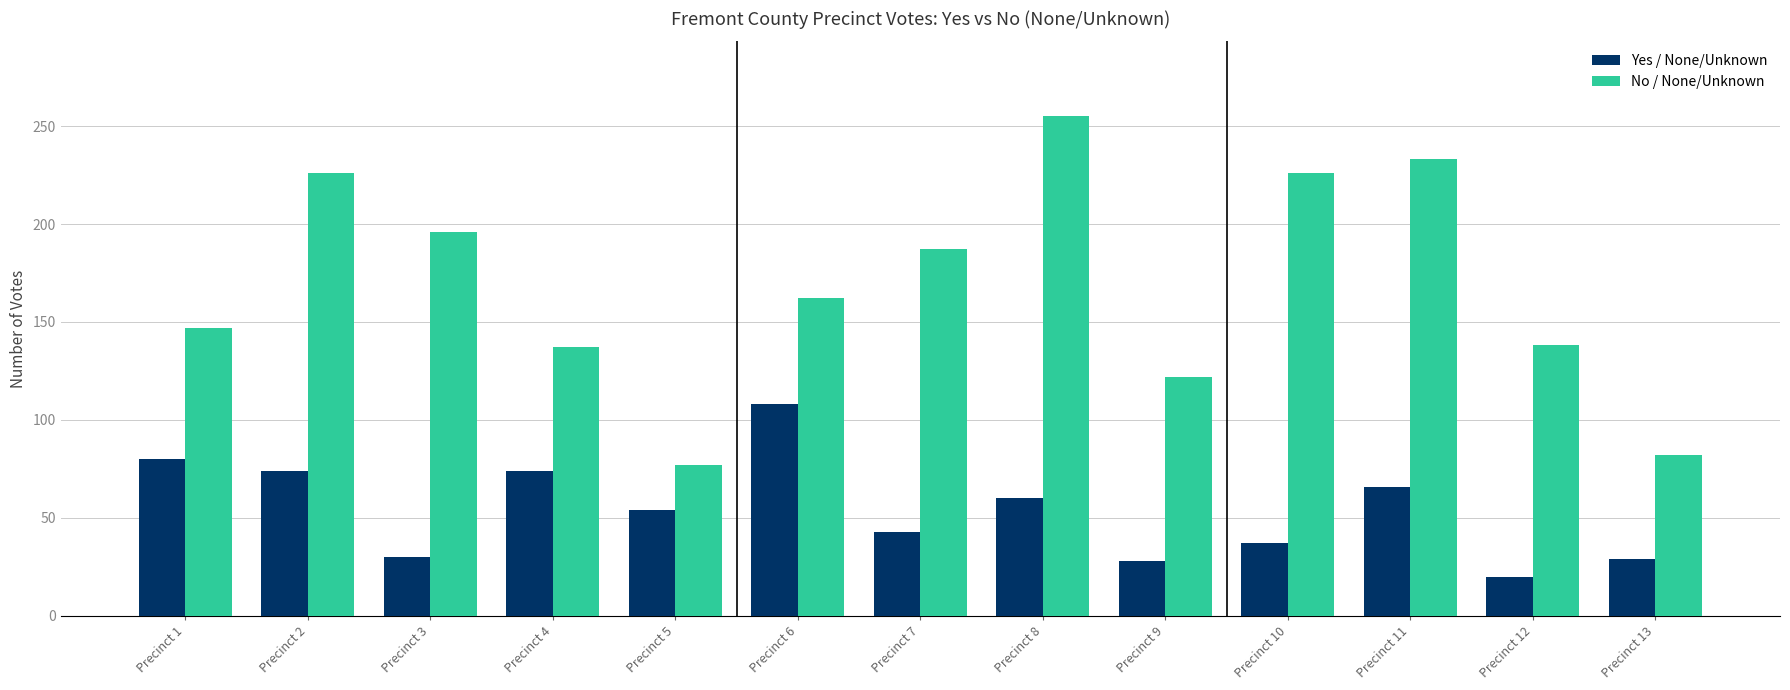

Which series has the largest total across all categories?

No / None/Unknown